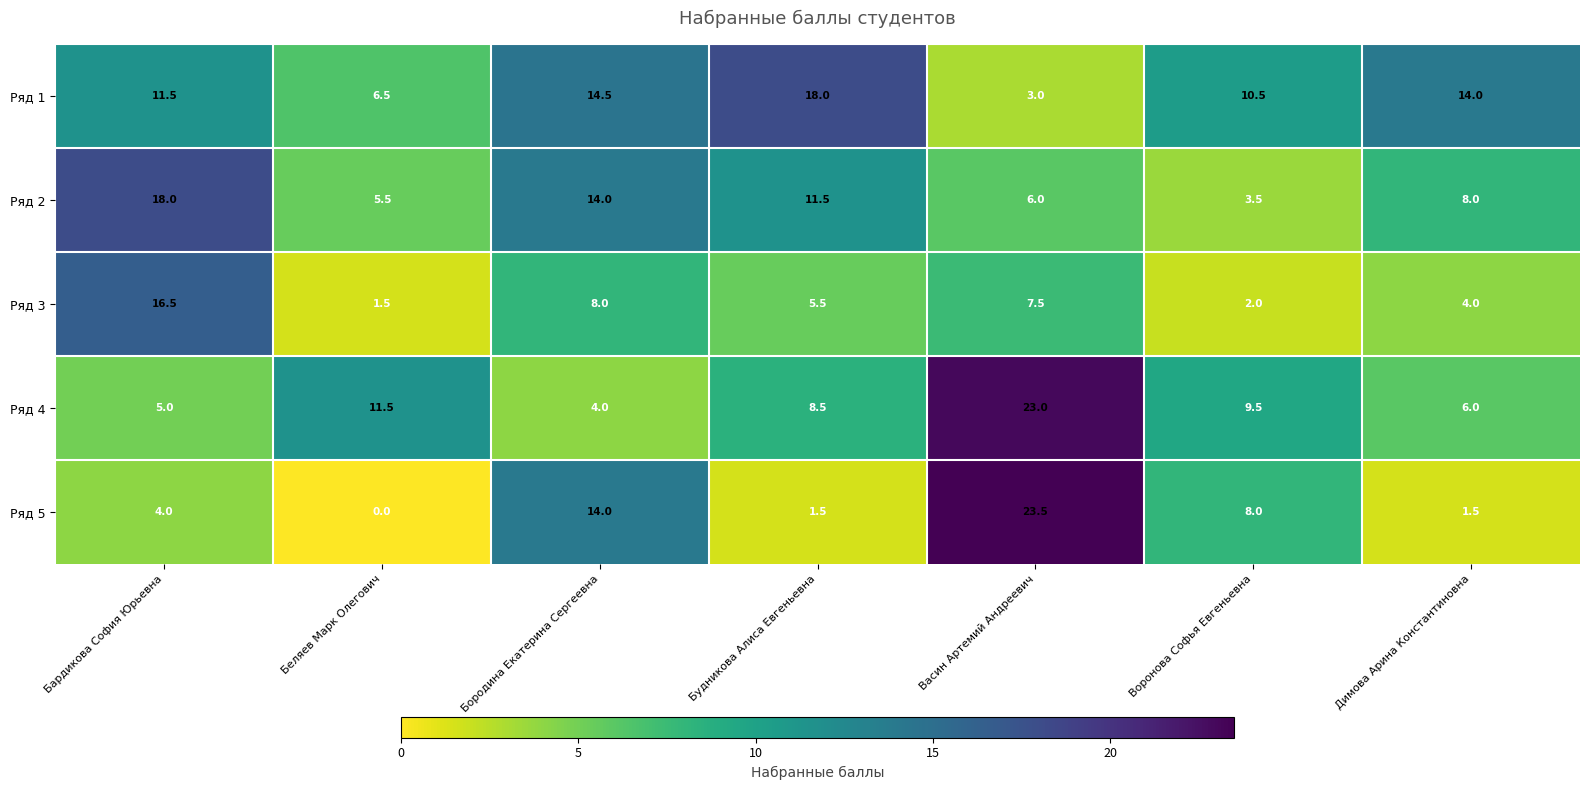

How many values in the Ряд 3 series exceed 5?

4